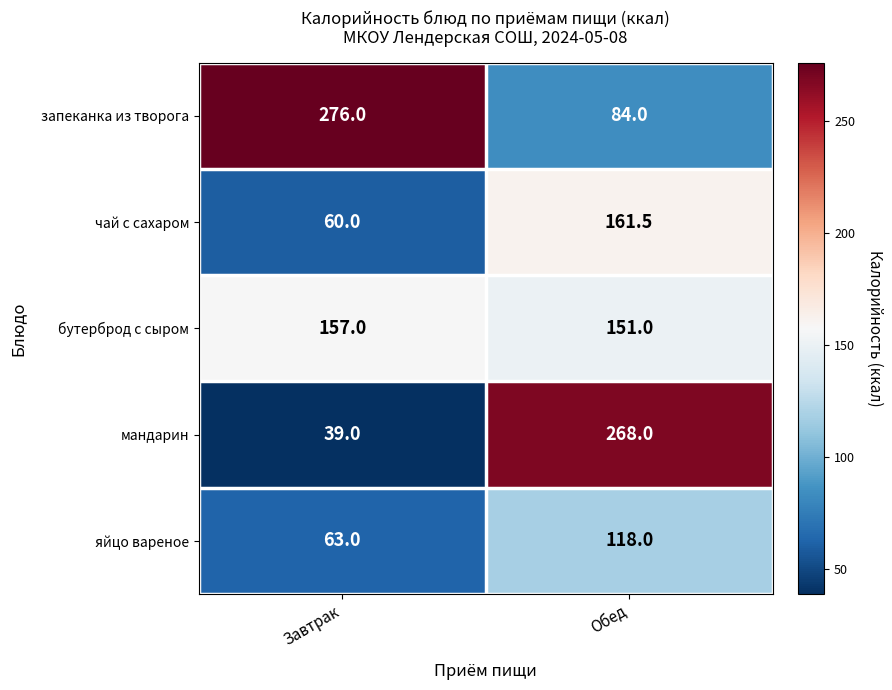

At which category does the chart reach its minimum across all series?

Завтрак